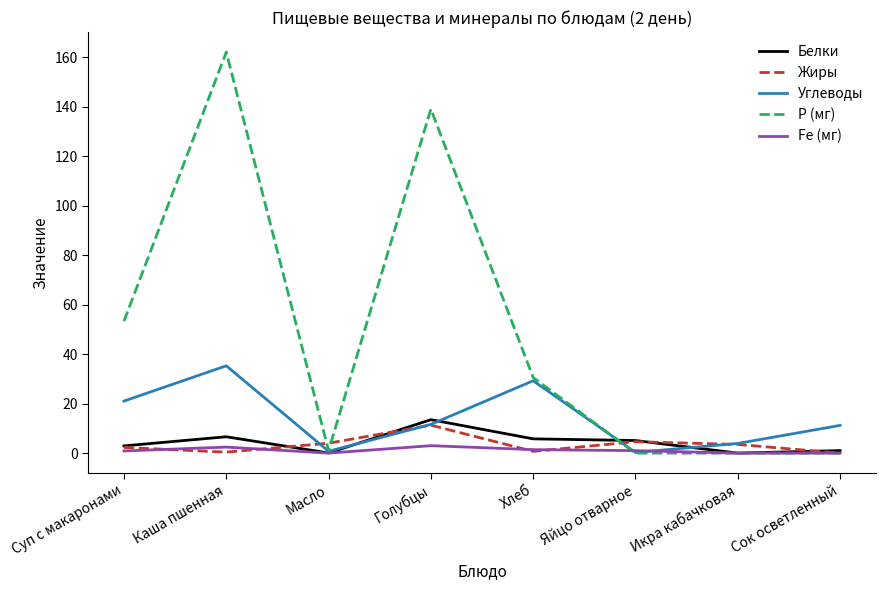

Which category has the highest value in the Белки series?

Голубцы